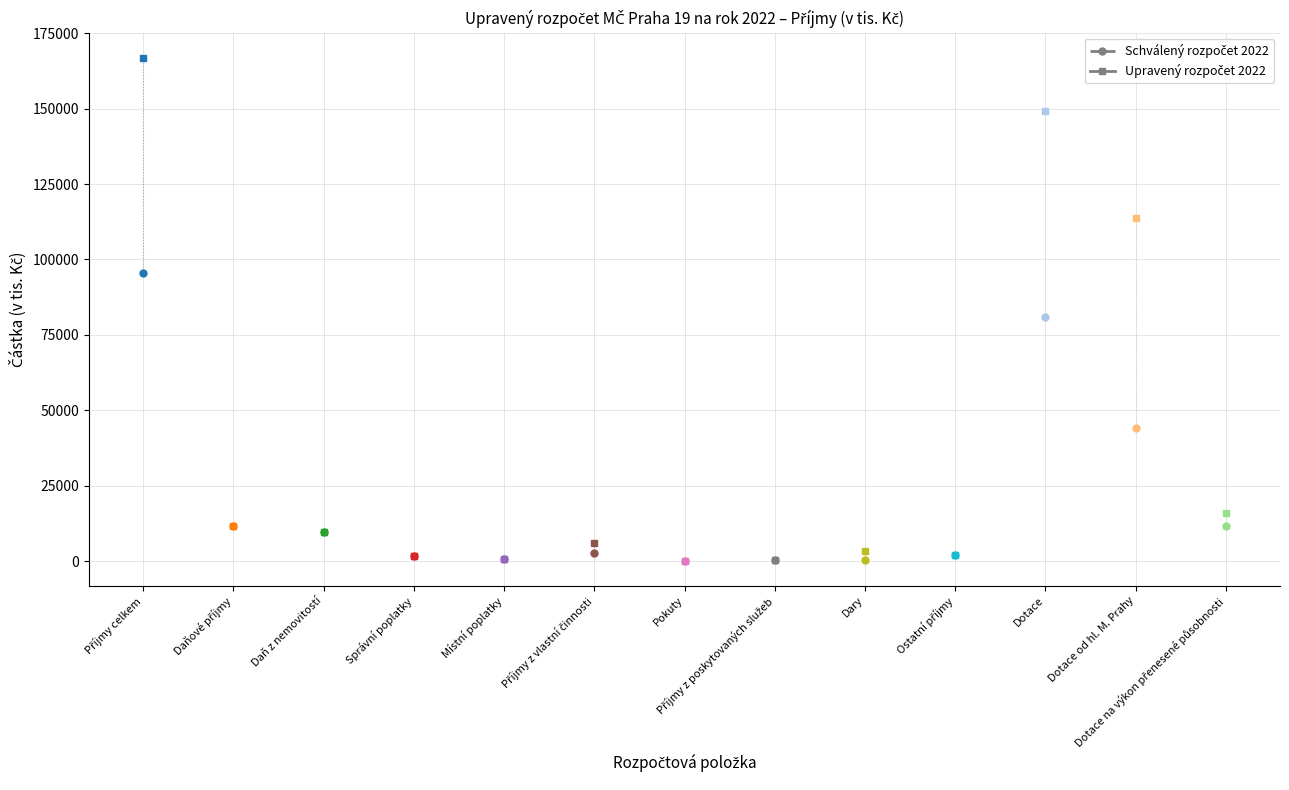

Is this an area chart (filled region under the line)?

No